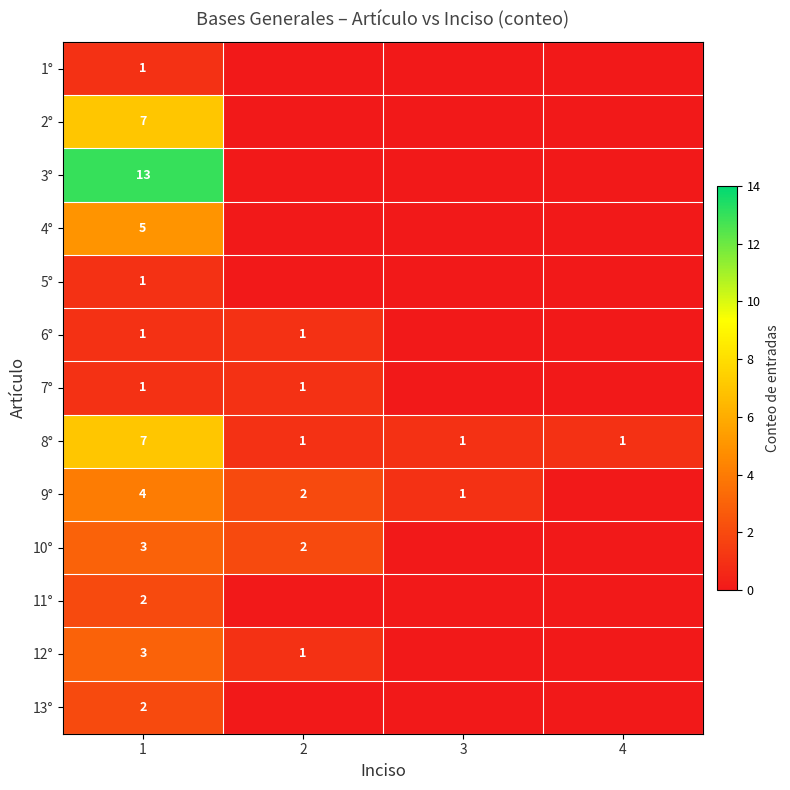

The 9° series shows 1 at 3. True or false?

True